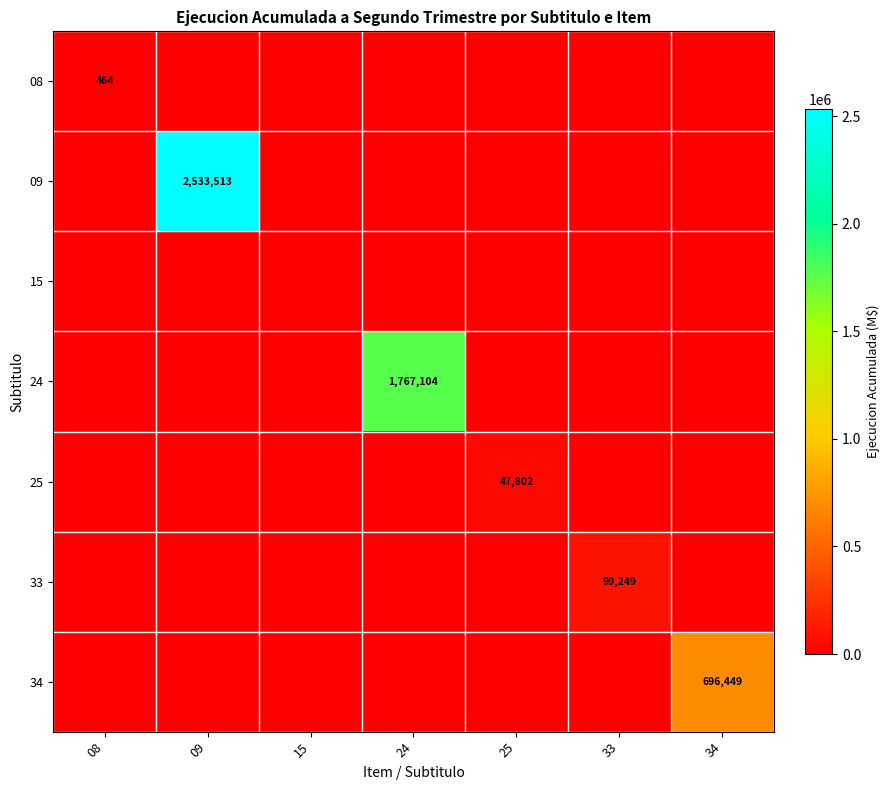

Is the value of 24 at 24 greater than the value of 08 at 08?

Yes